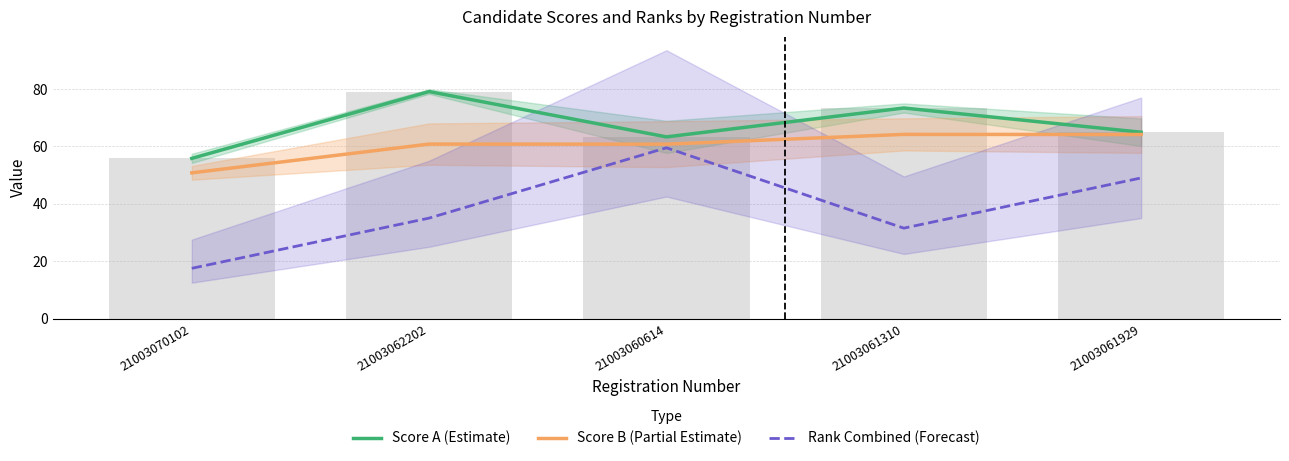

True or false: Score A (Estimate) has a value of 129.4 at 21003062202.

False